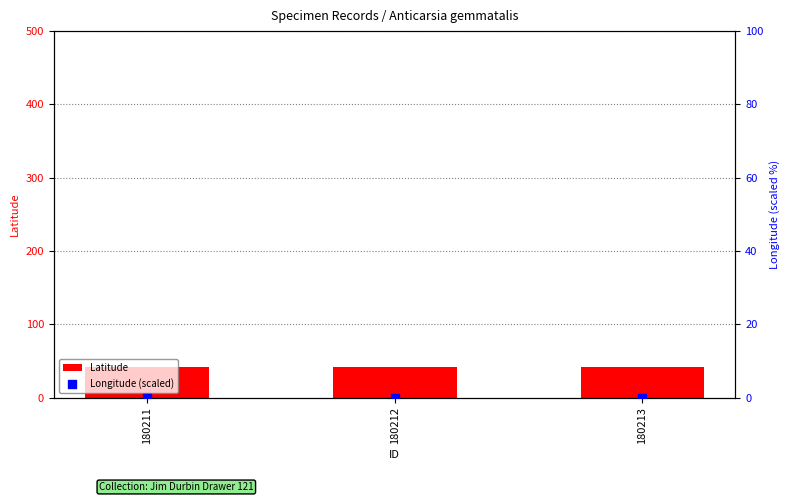

Which series reaches the minimum Y coordinate?

Longitude (scaled)